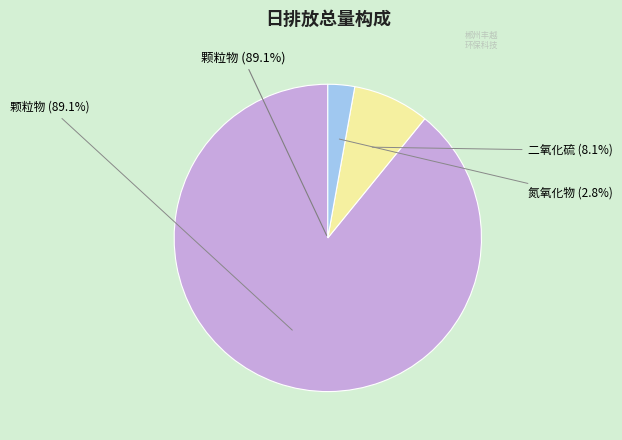

To the nearest percent, what portion does 氮氧化物 represent?

3%